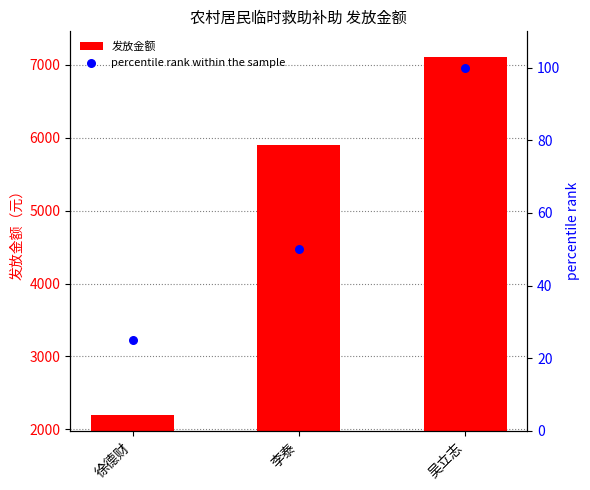

Is the value of percentile rank within the sample at 李泰 greater than the value of 发放金额 at 李泰?

No